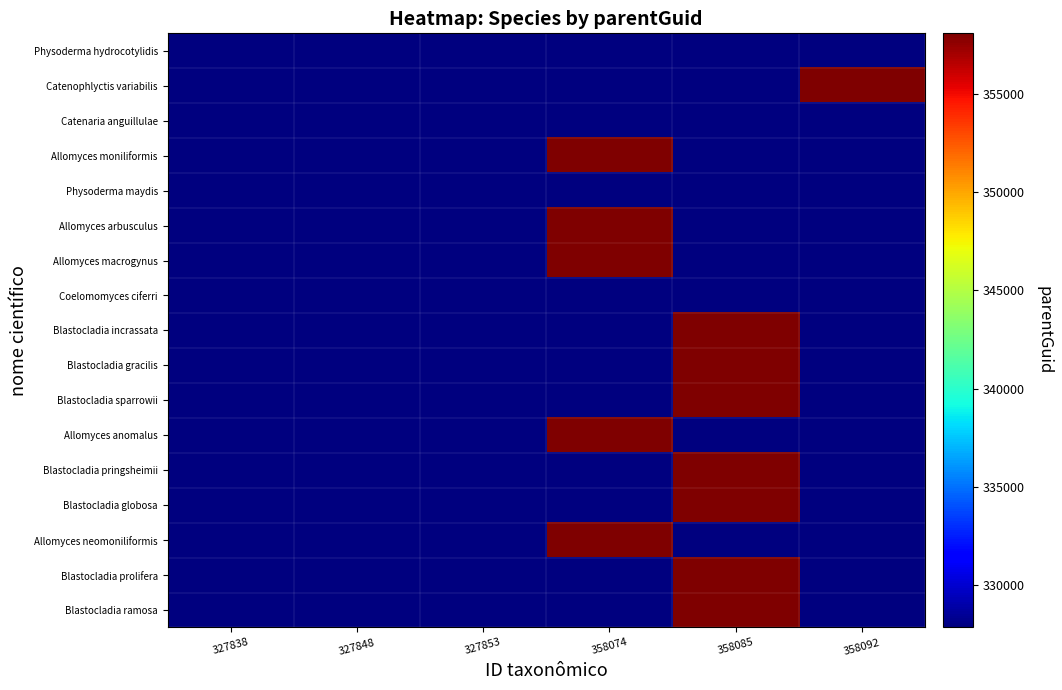

Reading right to left, extract all data points from this chart.

Physoderma hydrocotylidis: 358092=0	358085=0	358074=0	327853=327853	327848=0	327838=0
Catenophlyctis variabilis: 358092=358092	358085=0	358074=0	327853=0	327848=0	327838=0
Catenaria anguillulae: 358092=0	358085=0	358074=0	327853=0	327848=0	327838=327838
Allomyces moniliformis: 358092=0	358085=0	358074=358074	327853=0	327848=0	327838=0
Physoderma maydis: 358092=0	358085=0	358074=0	327853=327853	327848=0	327838=0
Allomyces arbusculus: 358092=0	358085=0	358074=358074	327853=0	327848=0	327838=0
Allomyces macrogynus: 358092=0	358085=0	358074=358074	327853=0	327848=0	327838=0
Coelomomyces ciferri: 358092=0	358085=0	358074=0	327853=0	327848=327848	327838=0
Blastocladia incrassata: 358092=0	358085=358085	358074=0	327853=0	327848=0	327838=0
Blastocladia gracilis: 358092=0	358085=358085	358074=0	327853=0	327848=0	327838=0
Blastocladia sparrowii: 358092=0	358085=358085	358074=0	327853=0	327848=0	327838=0
Allomyces anomalus: 358092=0	358085=0	358074=358074	327853=0	327848=0	327838=0
Blastocladia pringsheimii: 358092=0	358085=358085	358074=0	327853=0	327848=0	327838=0
Blastocladia globosa: 358092=0	358085=358085	358074=0	327853=0	327848=0	327838=0
Allomyces neomoniliformis: 358092=0	358085=0	358074=358074	327853=0	327848=0	327838=0
Blastocladia prolifera: 358092=0	358085=358085	358074=0	327853=0	327848=0	327838=0
Blastocladia ramosa: 358092=0	358085=358085	358074=0	327853=0	327848=0	327838=0